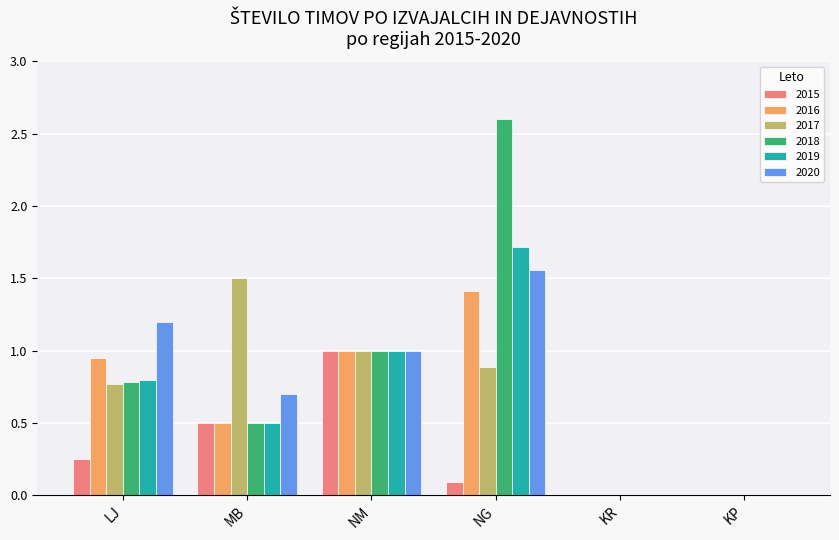

What is the maximum value for 2015?

1.0